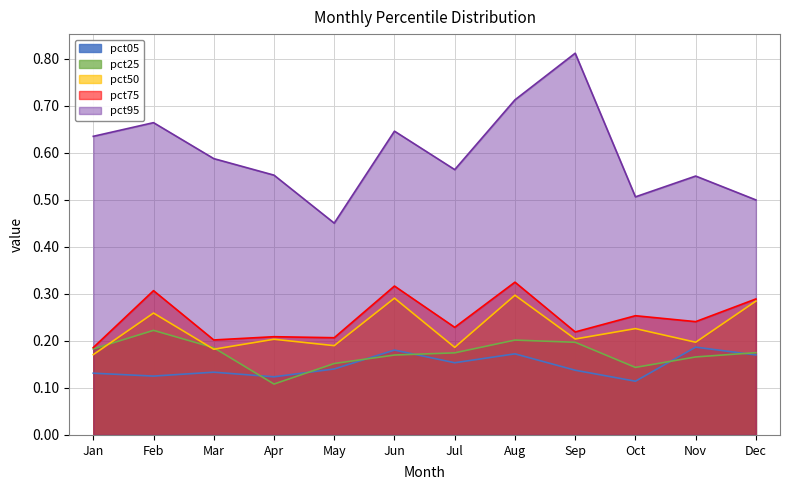

What is the value of the pct95 point at the 7th from the left?

0.6